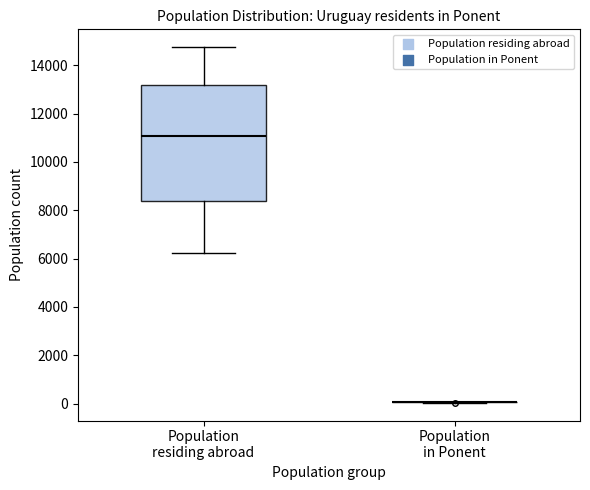

Reading left to right, transcribe this box plot: for each box, give where its median line is, the range the box spans, and where its two whiskers end, as read against the y-axis. The values are not printed on the chart, so give them approximately, as read against the axis.

Population residing abroad: median 11000, box 8400 to 13200, whiskers 6200 to 14800
Population in Ponent: box collapsed to a line at 0, whiskers 0 to 0